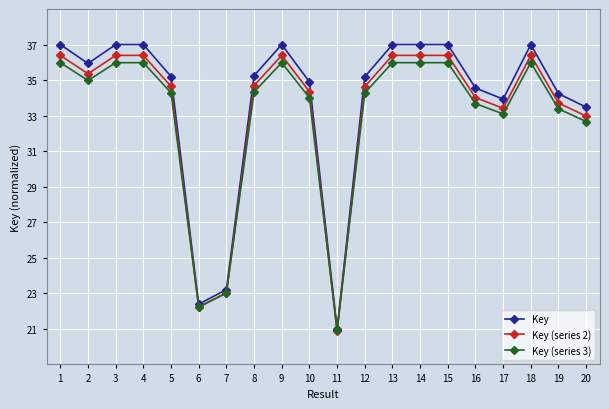

Does the chart display data point markers on the line(s)?

Yes